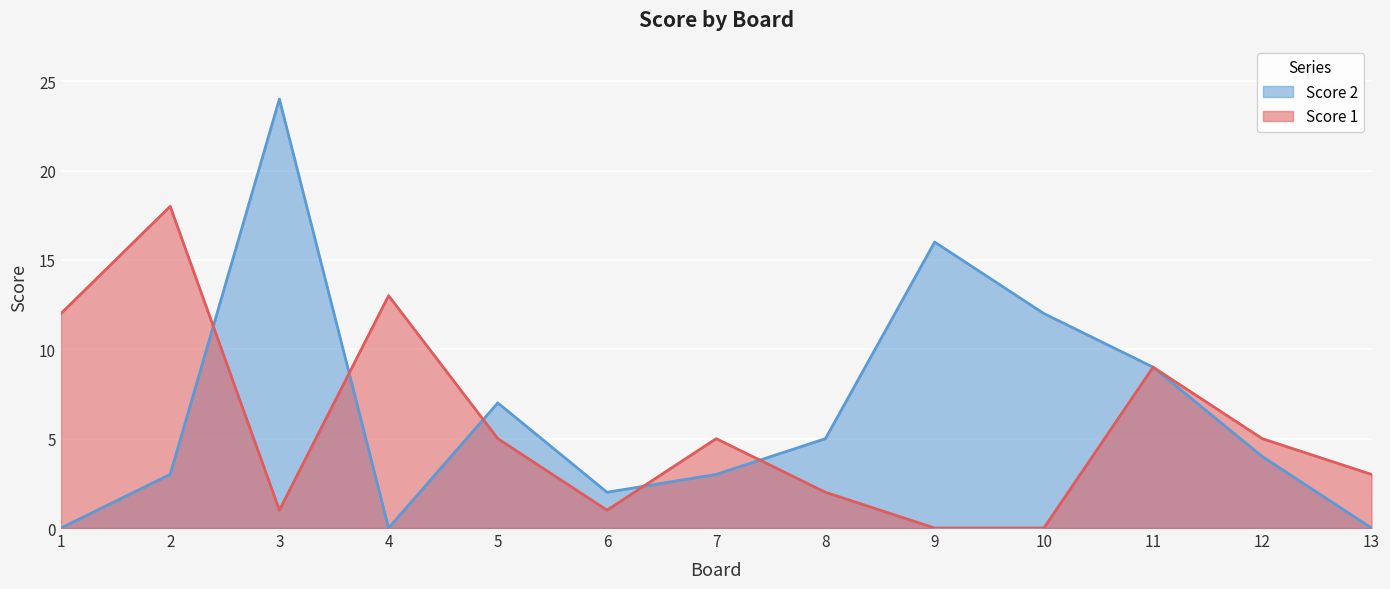

Which category has the lowest value in the Score 1 series?

9